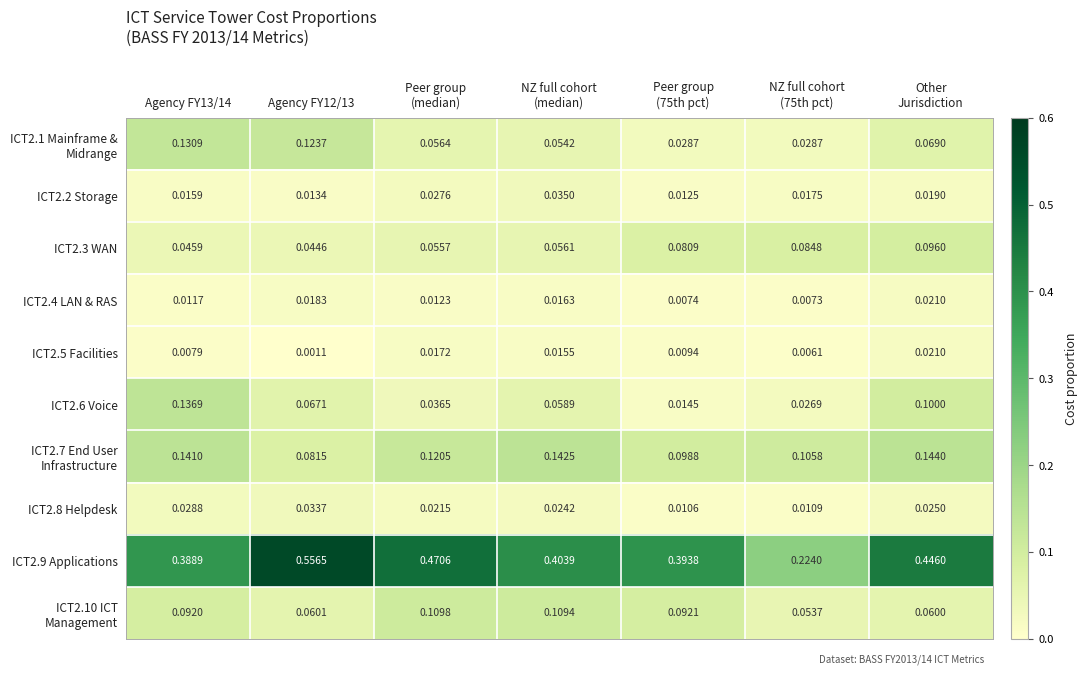

How many series are shown in this chart?

10